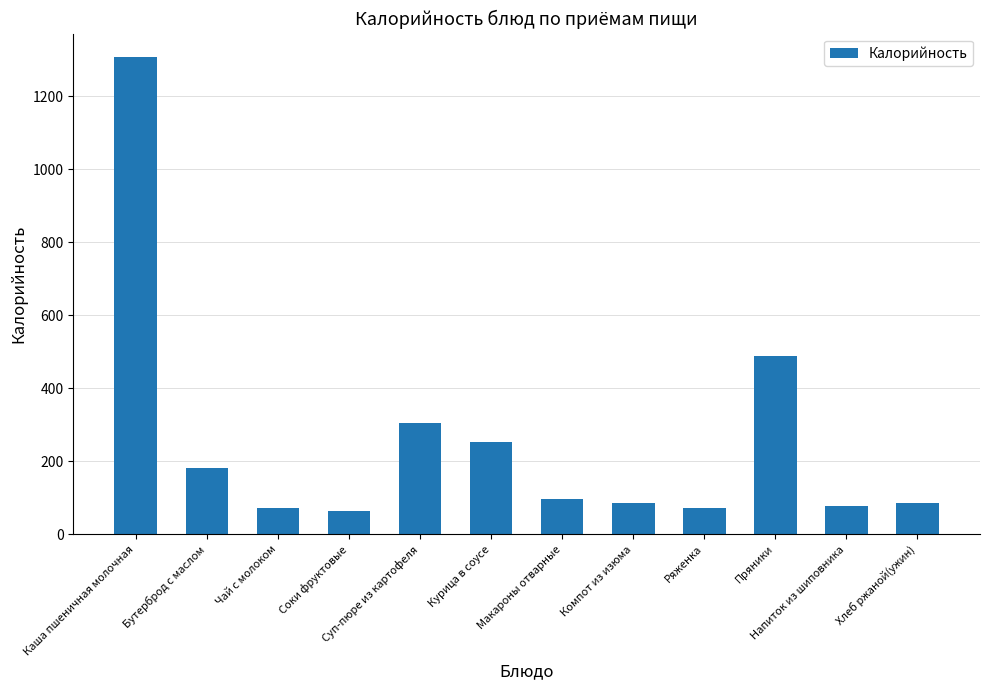

What is the change in value from Бутерброд с маслом to Хлеб ржаной(ужин)?

-96.1